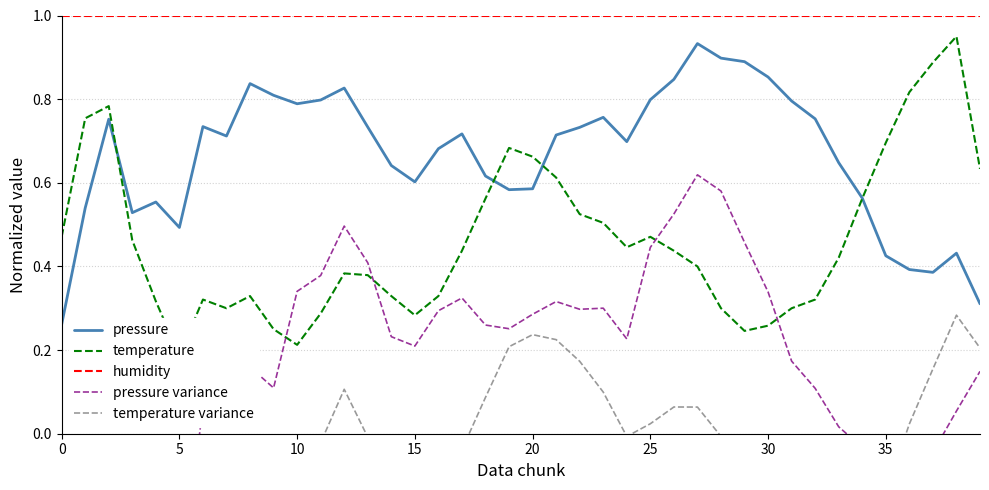

What is the label of the 9th point from the right?

31